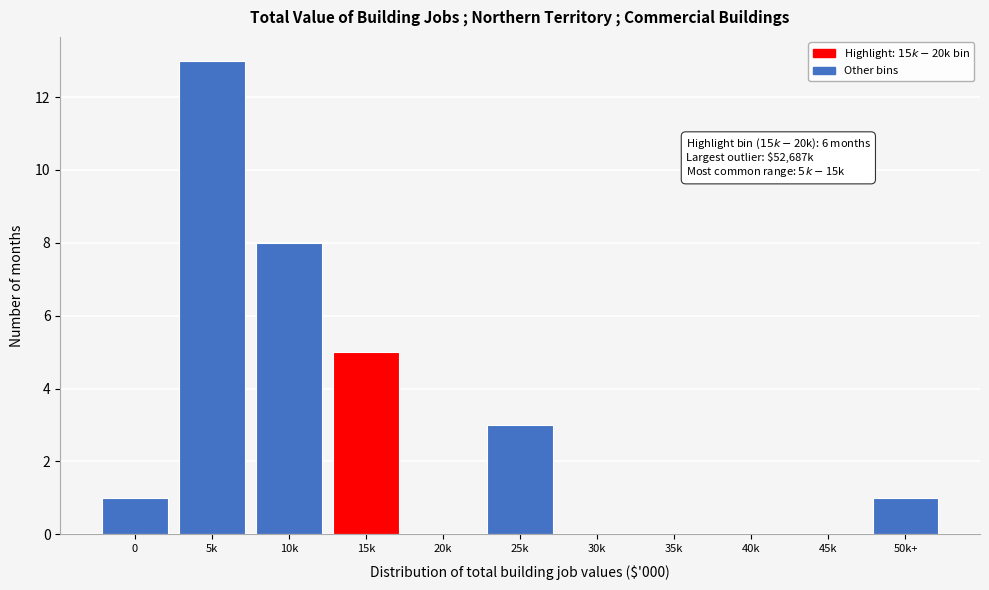

Reading left to right, extract all data points from this chart.

0=1	5k=13	10k=8	15k=5	20k=0	25k=3	30k=0	35k=0	40k=0	45k=0	50k+=1